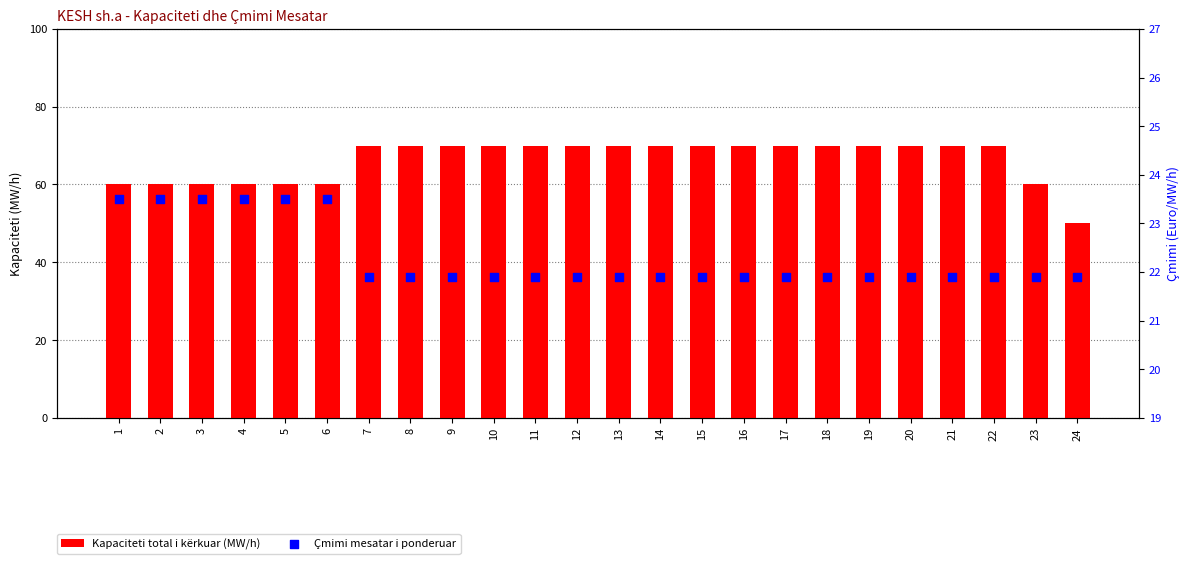

At which category is the sum across all series the highest?

7